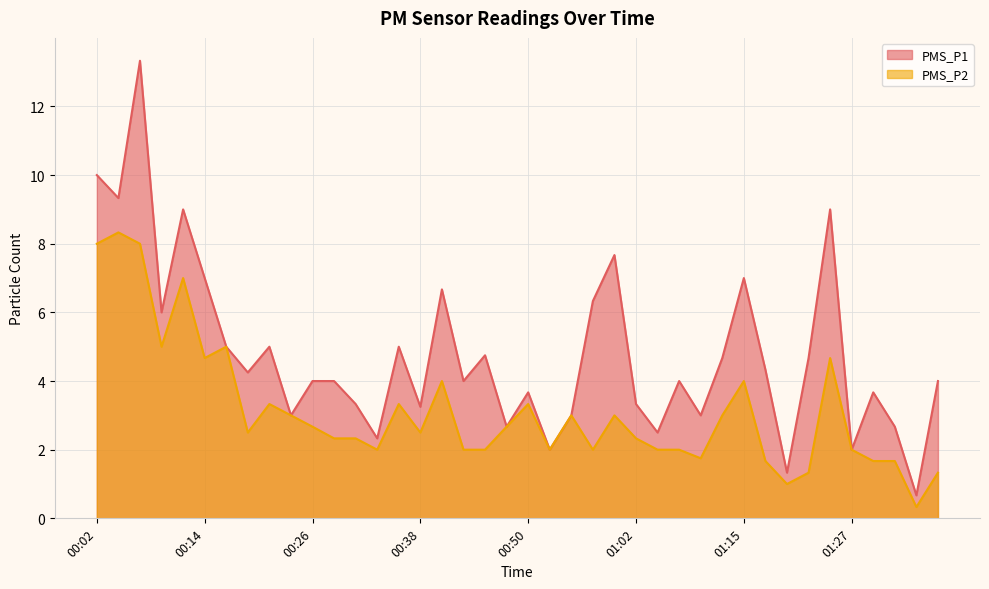

The value of PMS_P1 at 01:36 is 4.0. True or false?

True